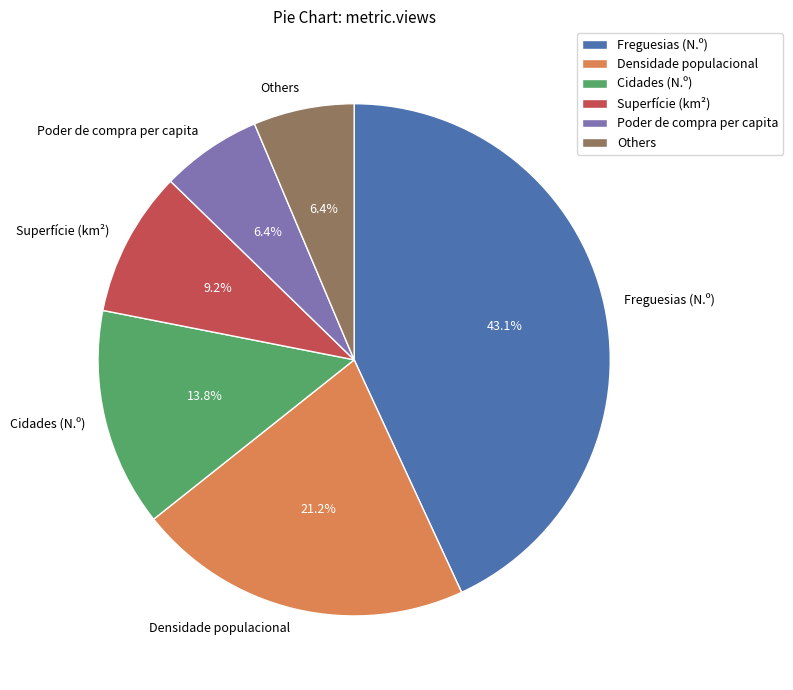

The Densidade populacional slice represents 21% of the pie. True or false?

True